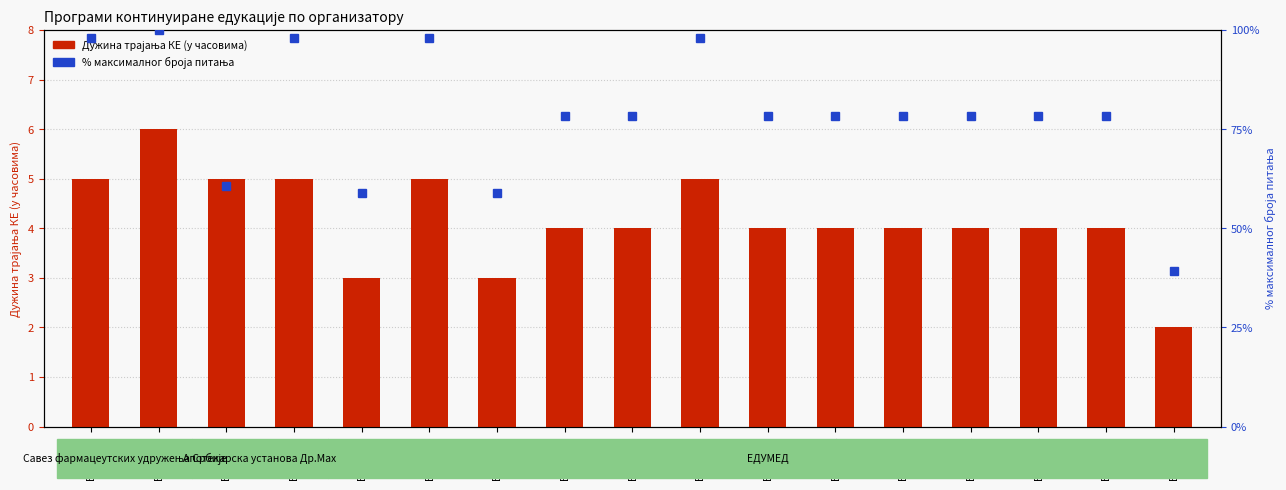

True or false: Дужина трајања КЕ (у часовима) has a value of 1.3 at Б-157/23.

False